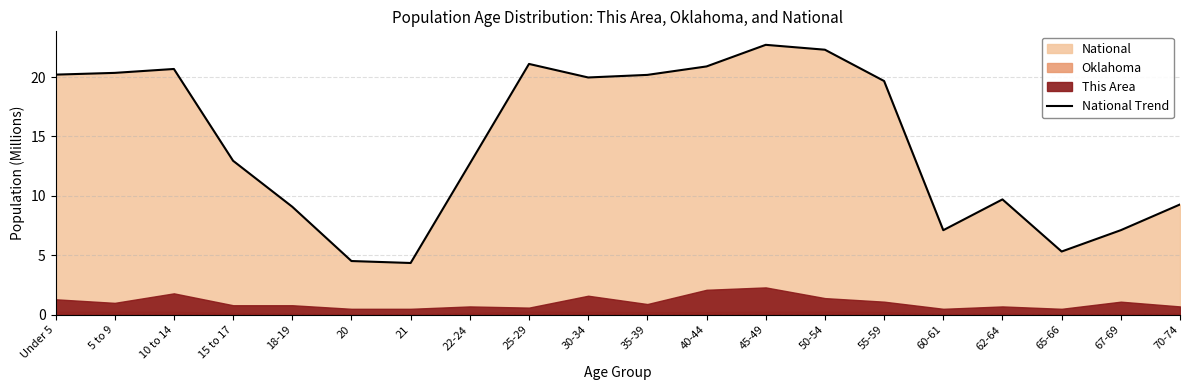

What position from the right is 62-64?

4